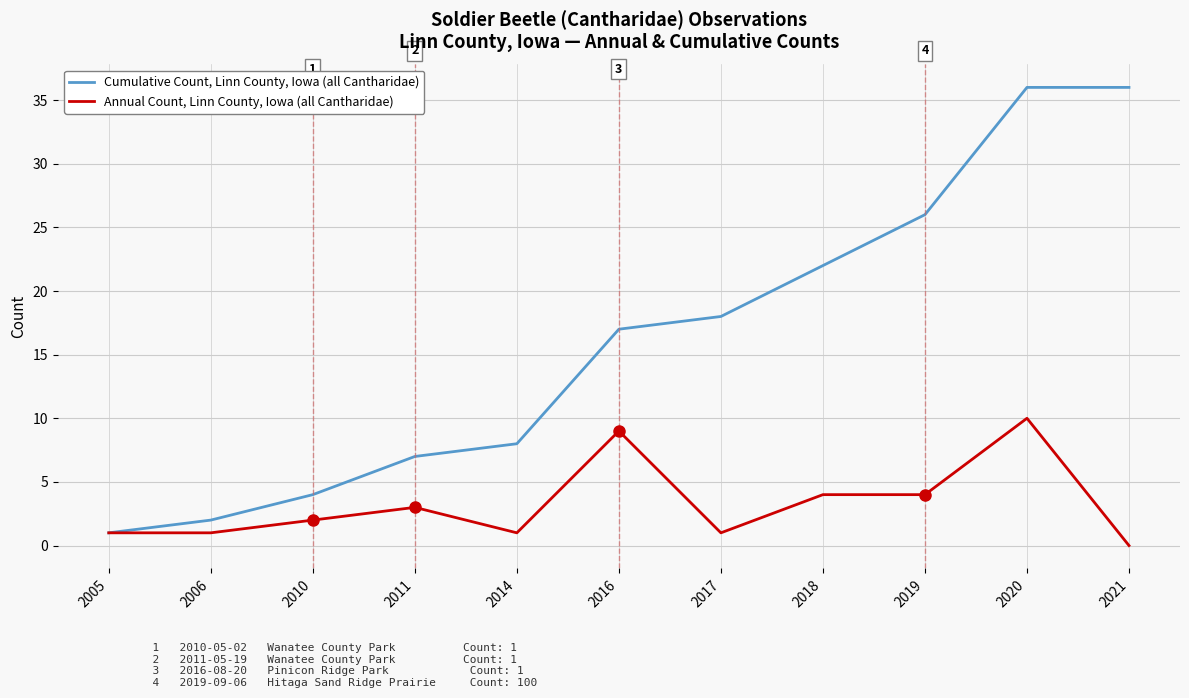

What is the difference between the maximum and minimum values in the Annual Count, Linn County, Iowa (all Cantharidae) series?

10